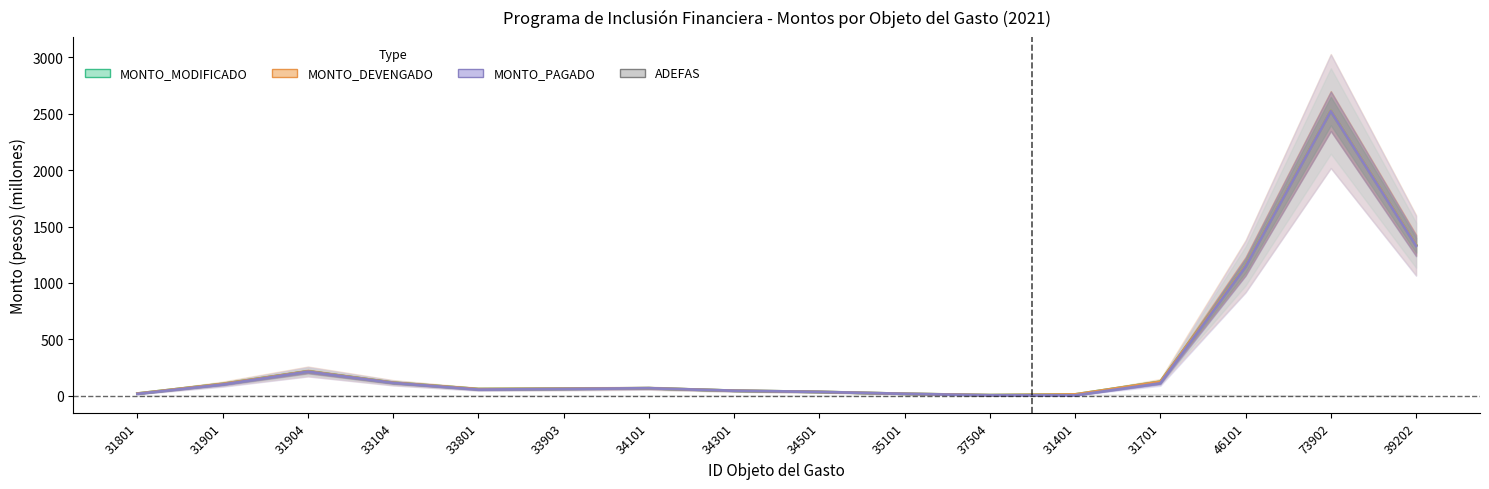

What is the sum of the MONTO_MODIFICADO values at 35101 and 31701?

140.5